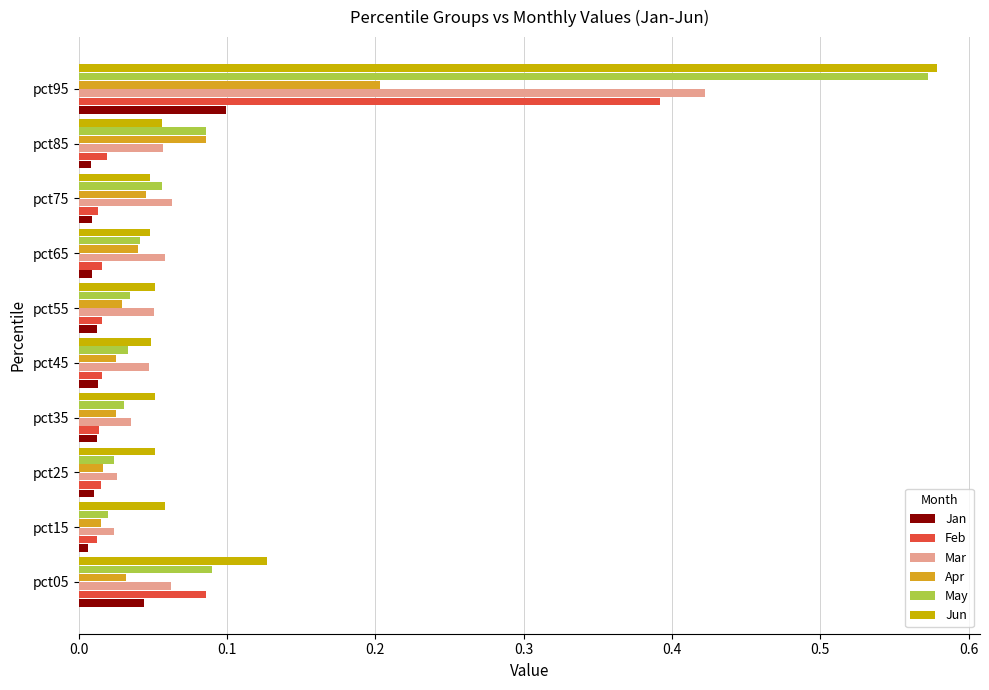

What is the average value of the Apr series?

0.1